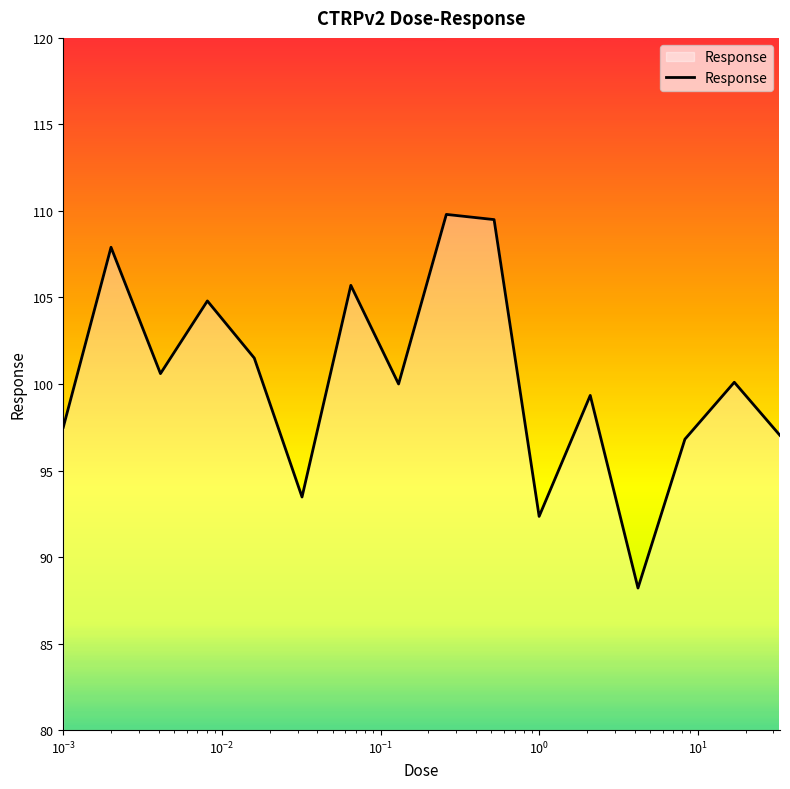

What is the greatest value displayed?

109.8